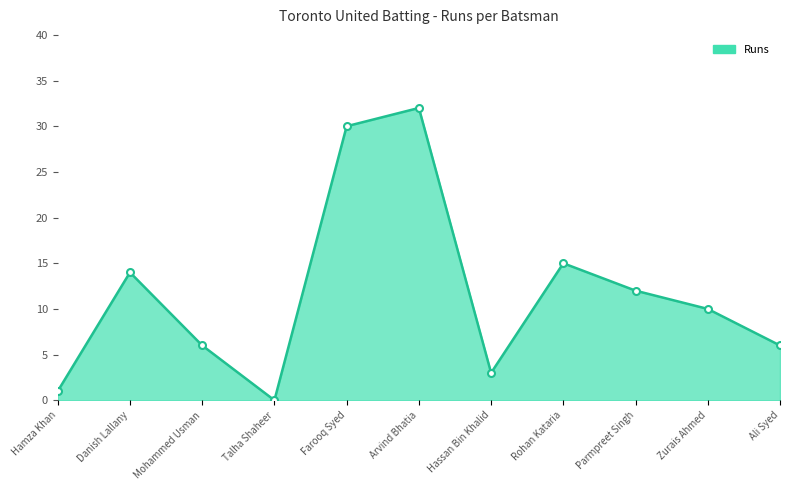

How many categories are shown in the chart?

11